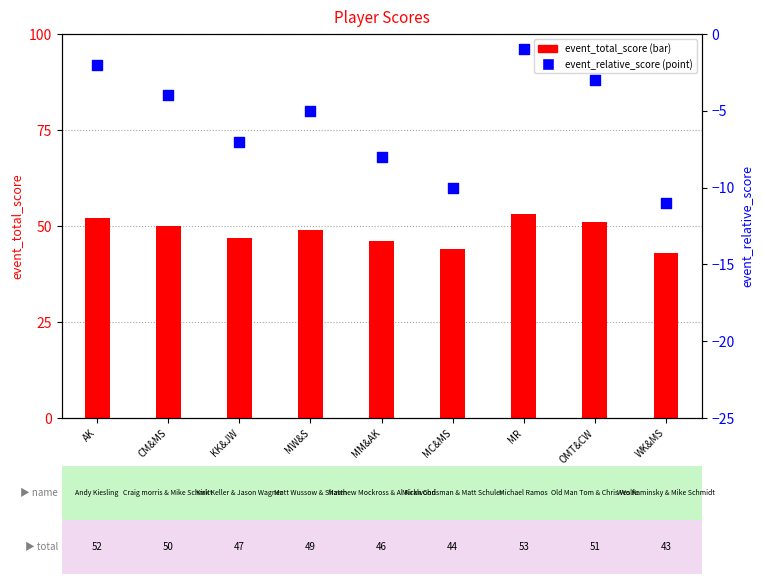

At how many categories does at least one series exceed 15?

9